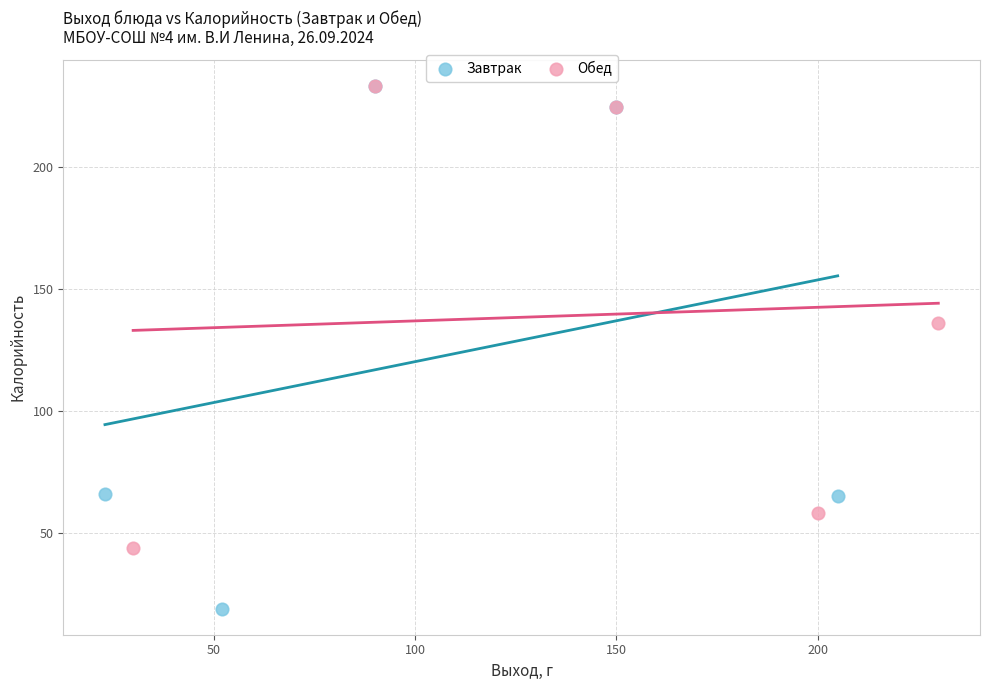

Which series has the widest spread of Y values?

Завтрак